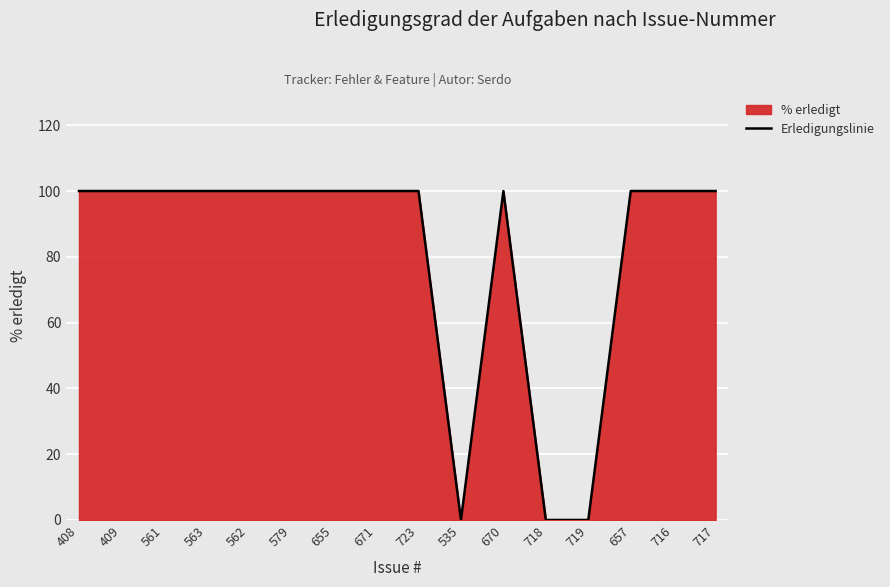

Does the chart display data point markers on the line(s)?

No